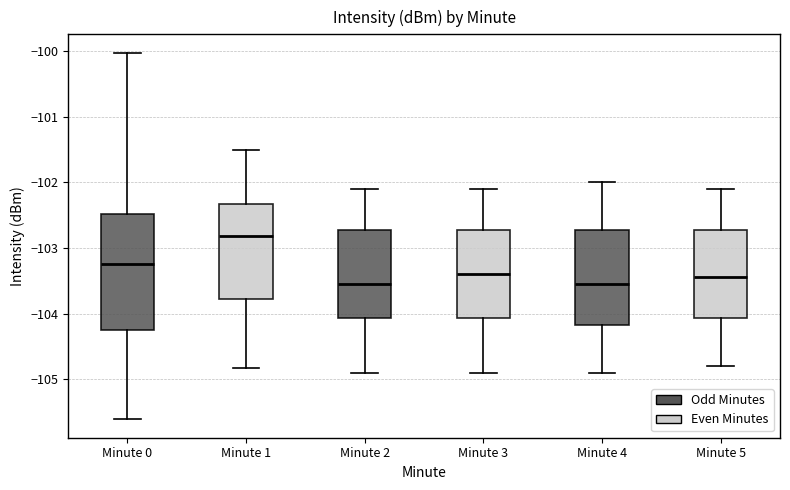

Where does the upper whisker of the box for Minute 0 end on the y-axis? The values are not printed on the chart, so give them approximately, as read against the axis.

-100.0